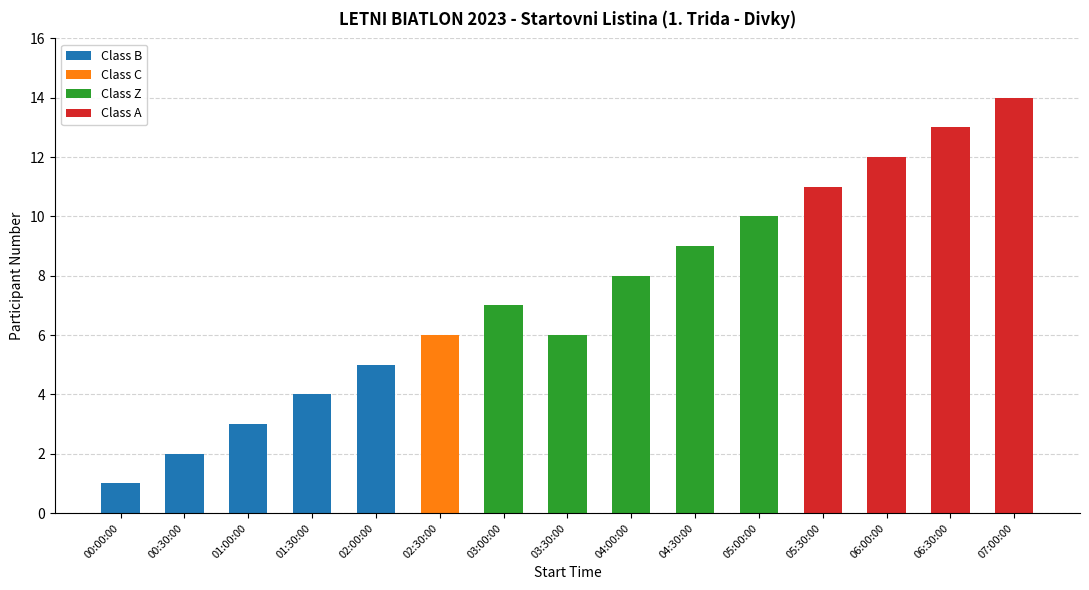

The Class B series shows 0 at 04:30:00. True or false?

True